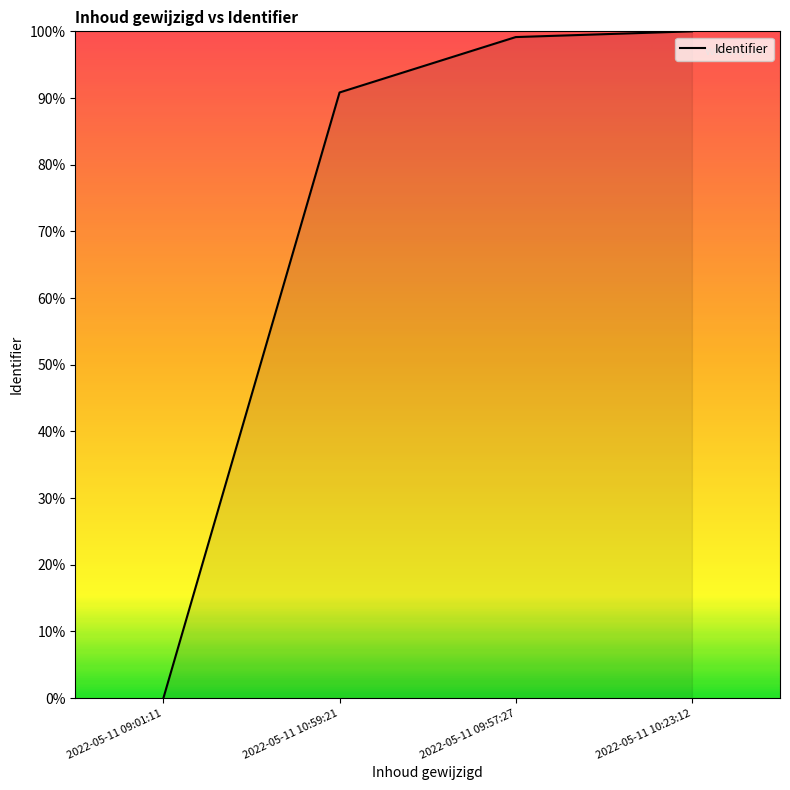

What position from the left is 2022-05-11 10:23:12?

4